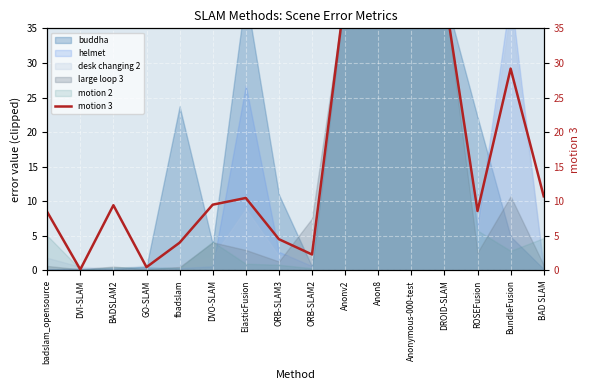

True or false: the data shows 1.2 at fbadslam.

False